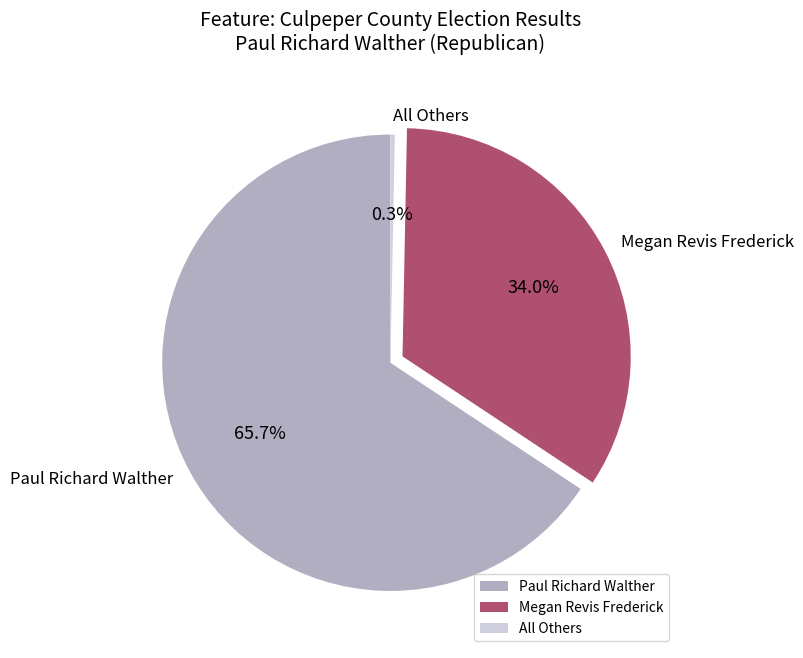

Do Paul Richard Walther and All Others together represent more than half of the pie?

Yes